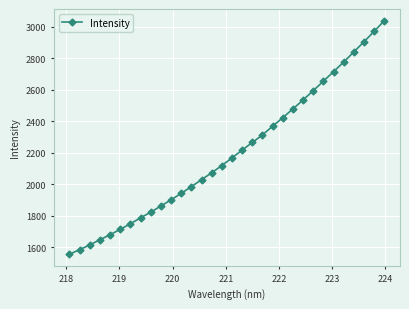

What is the greatest value displayed?

3038.8